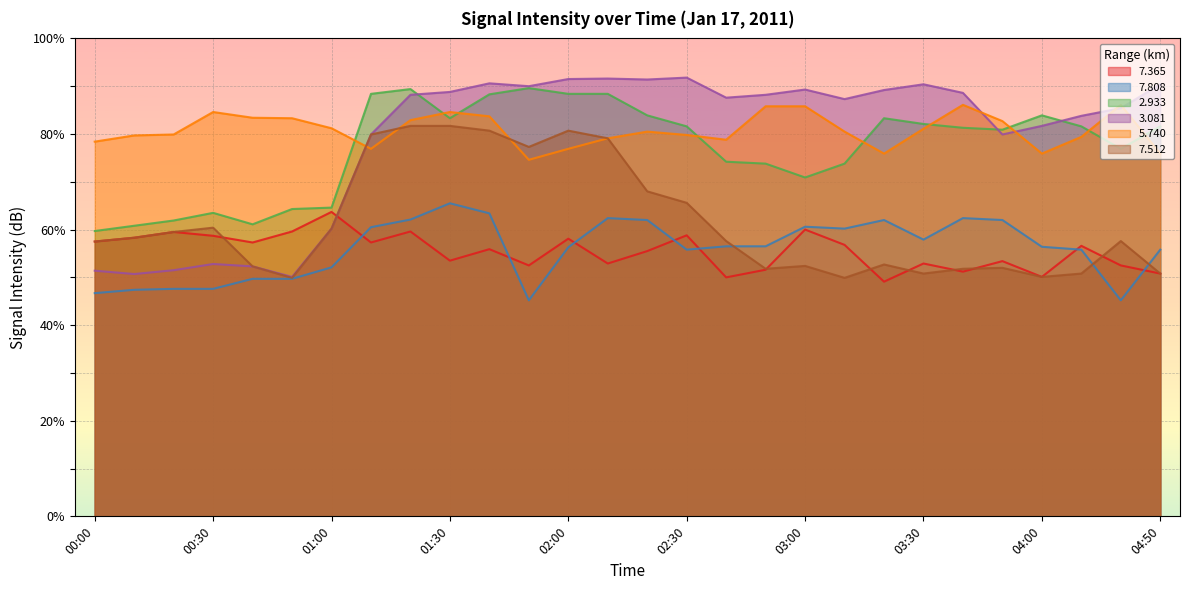

The   5.740 series shows 103.1 at 01:10. True or false?

False